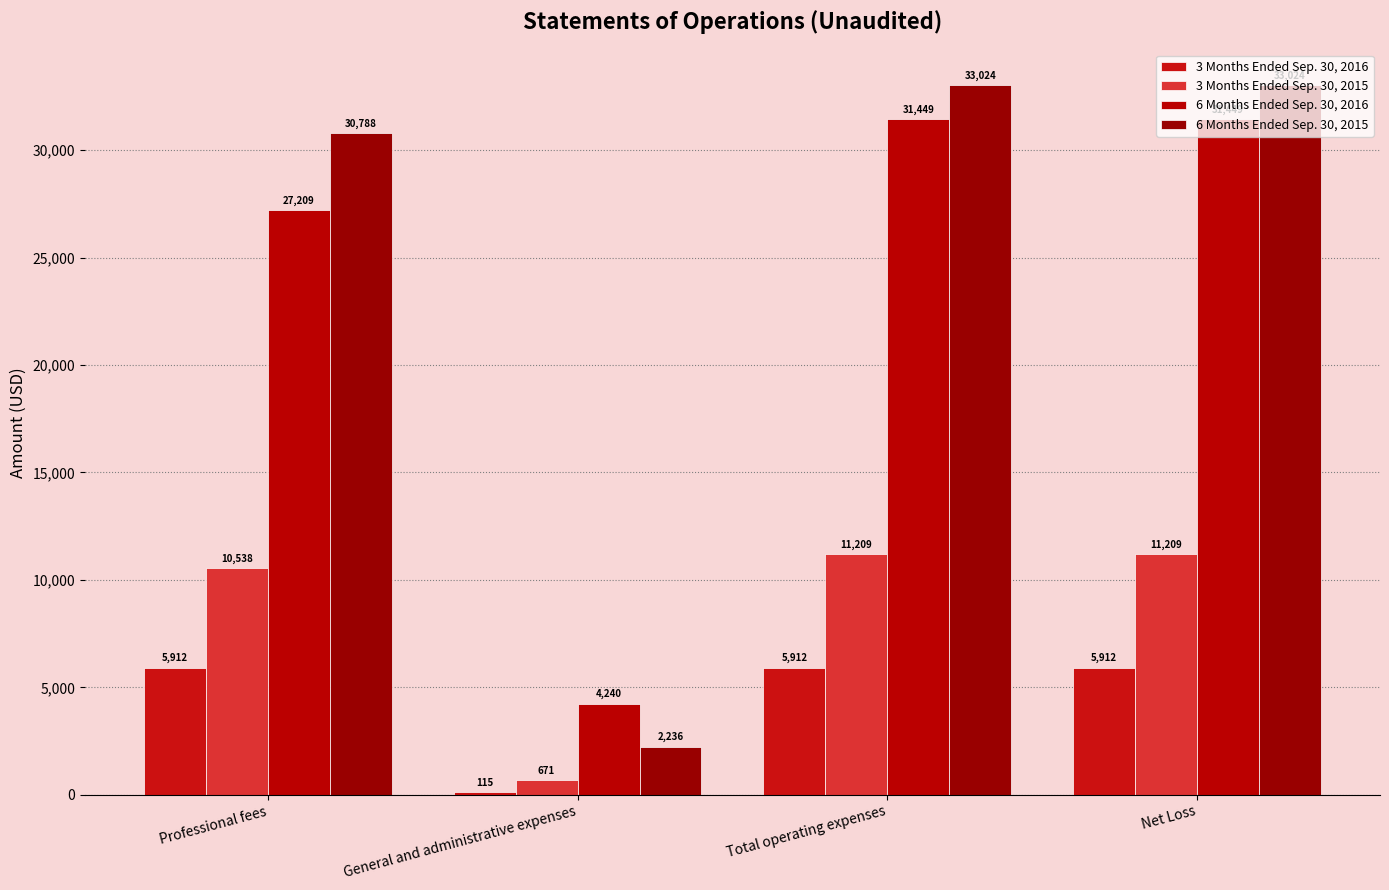

Which series has the largest range (max minus min)?

6 Months Ended Sep. 30, 2015